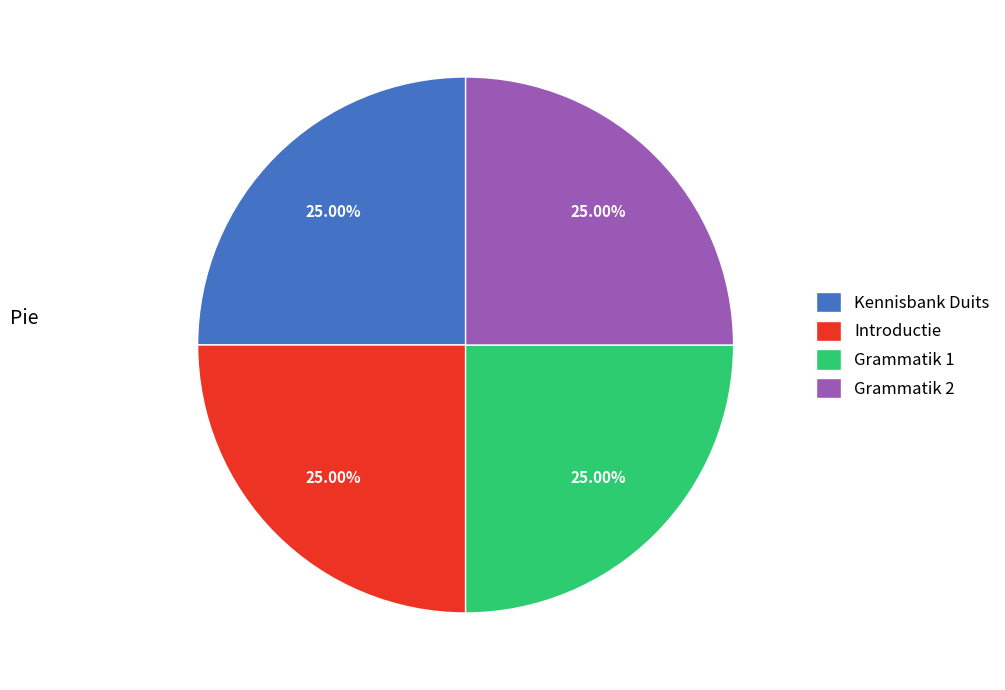

What is the ratio of the value at Kennisbank Duits to the value at Grammatik 2?

1.0